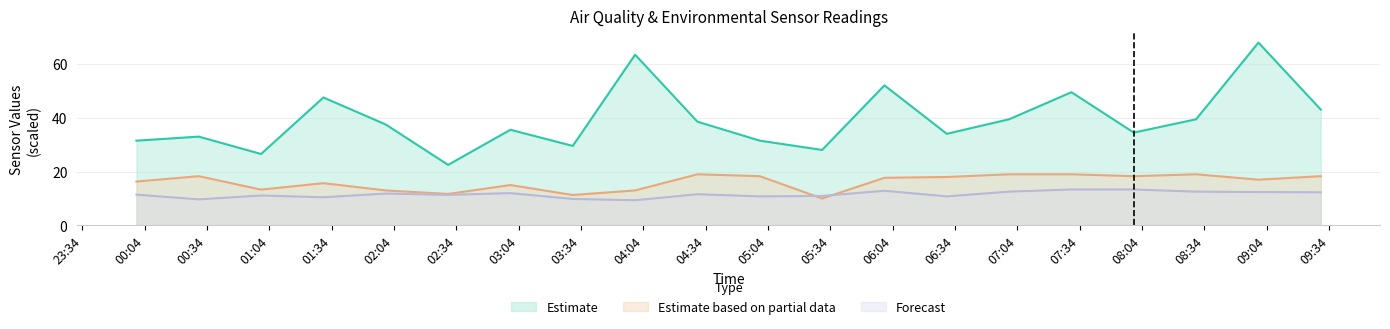

What is the minimum value for SDS_P1?

22.5